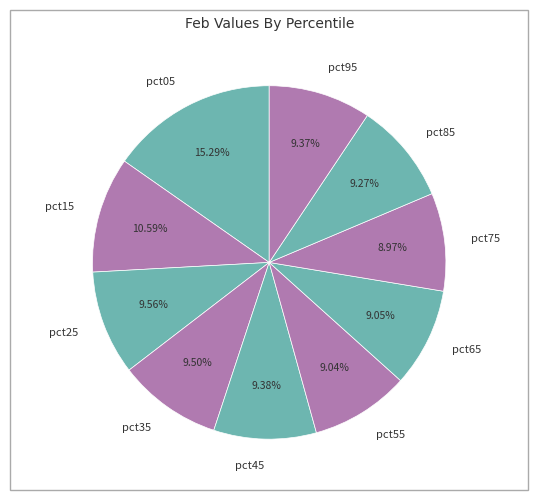

Is it true that pct65 is 9% of the pie?

True